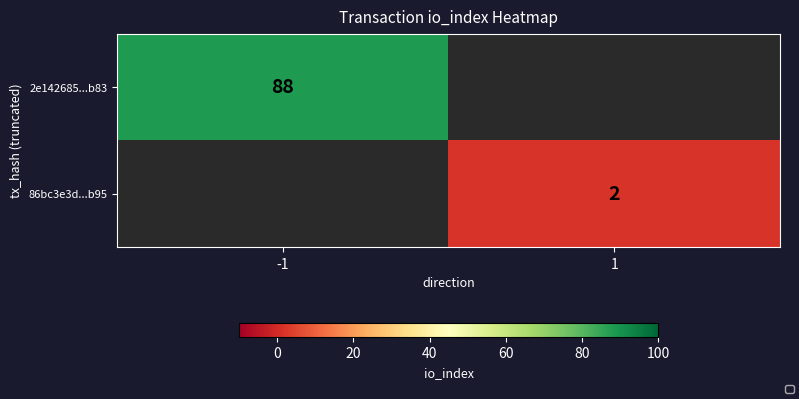

List the series in order of their overall mean, highest first.

2e142685...b83, 86bc3e3d...b95